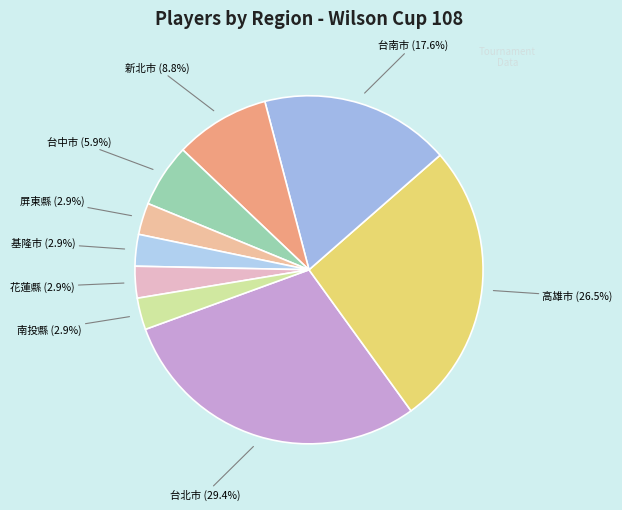

To the nearest percent, what is the average slice percentage?

11%